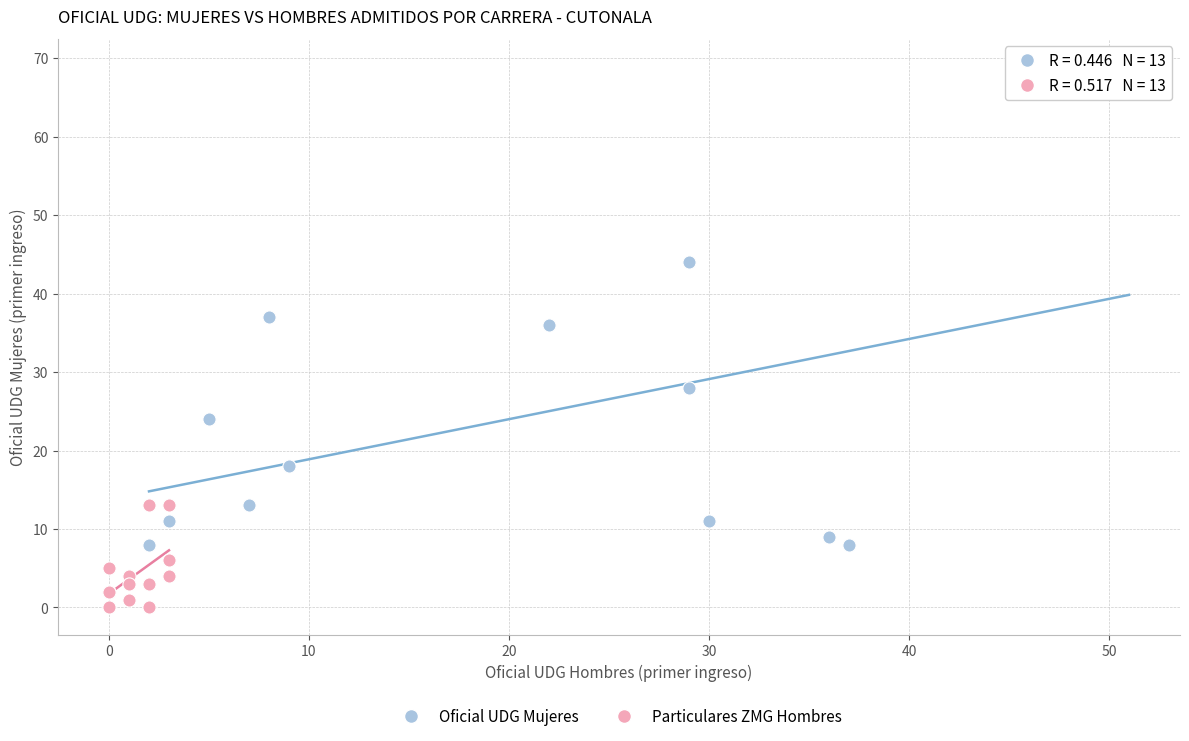

Which series reaches the minimum Y coordinate?

Particulares ZMG Hombres